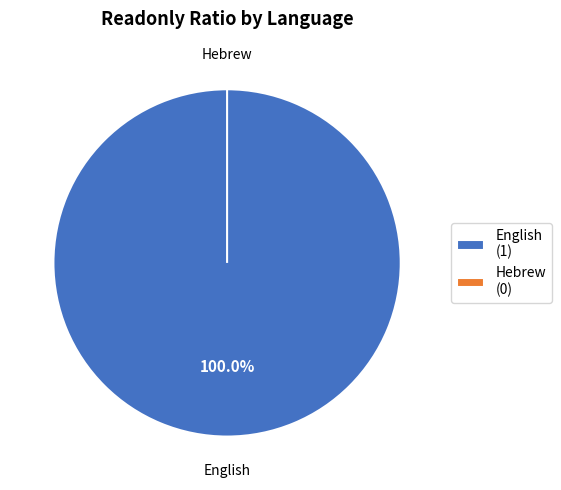

What is the smallest slice in the pie chart?

Hebrew